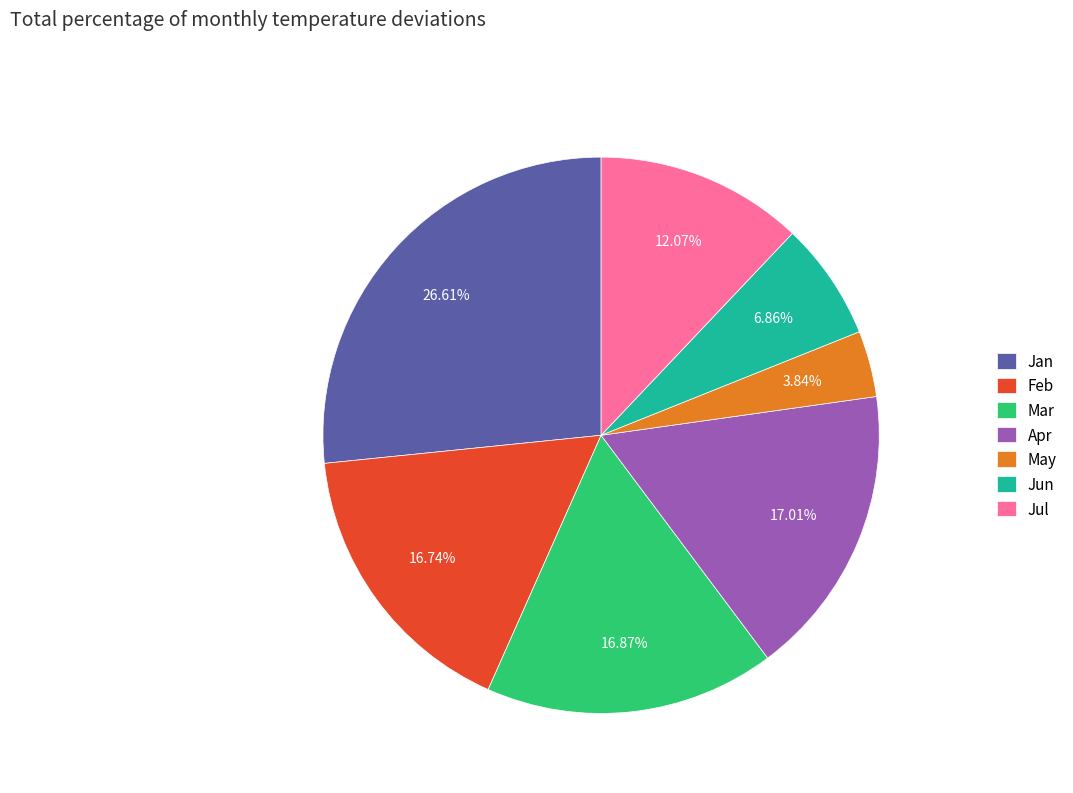

To the nearest percent, what is the combined percentage of Jan and Apr?

44%